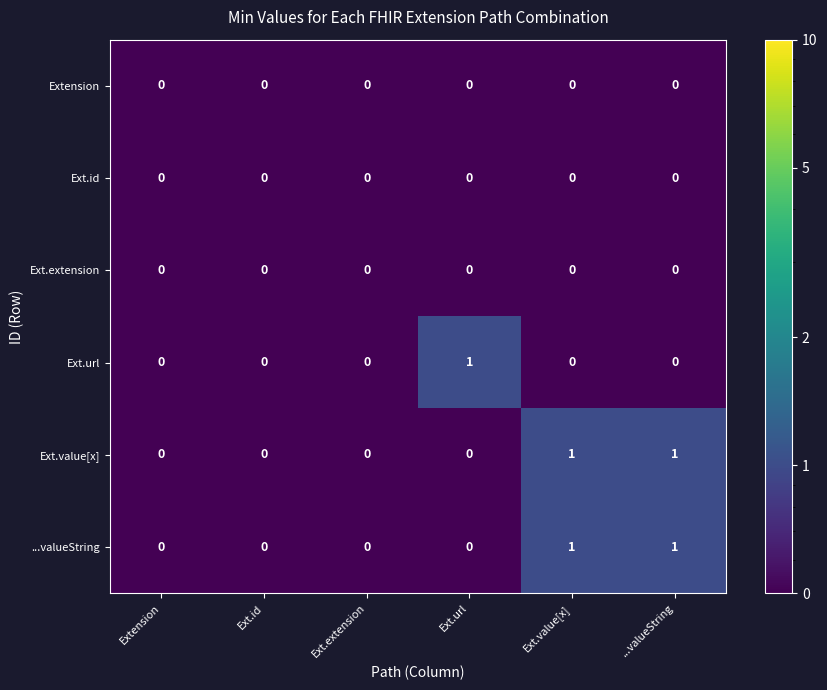

The value of Ext.id at Extension is 0. True or false?

True